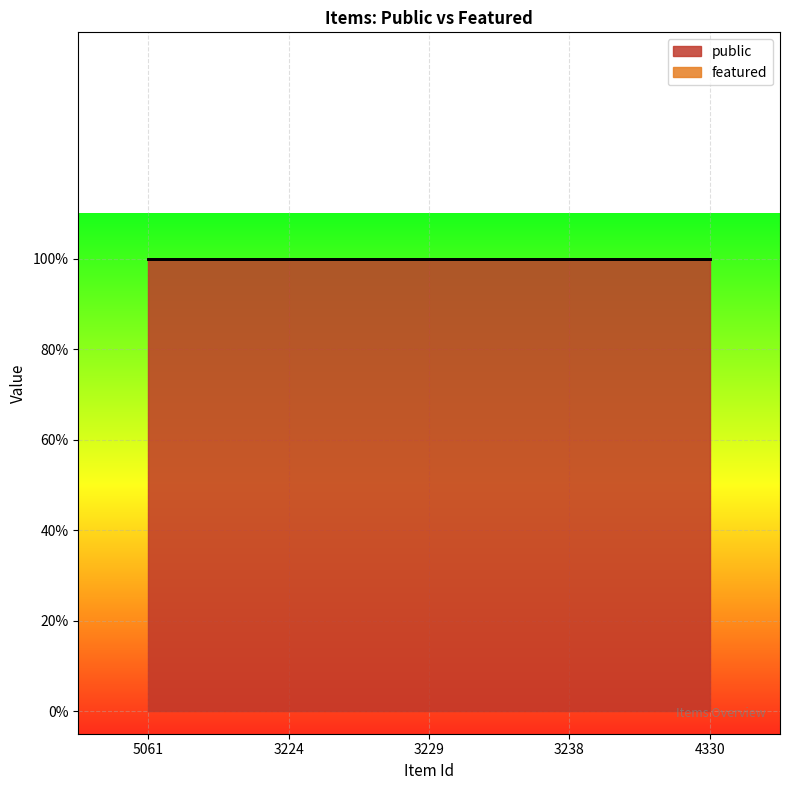

Reading left to right, transcribe all the data shown in this chart.

public: 1	1	1	1	1
featured: 0	0	0	0	0